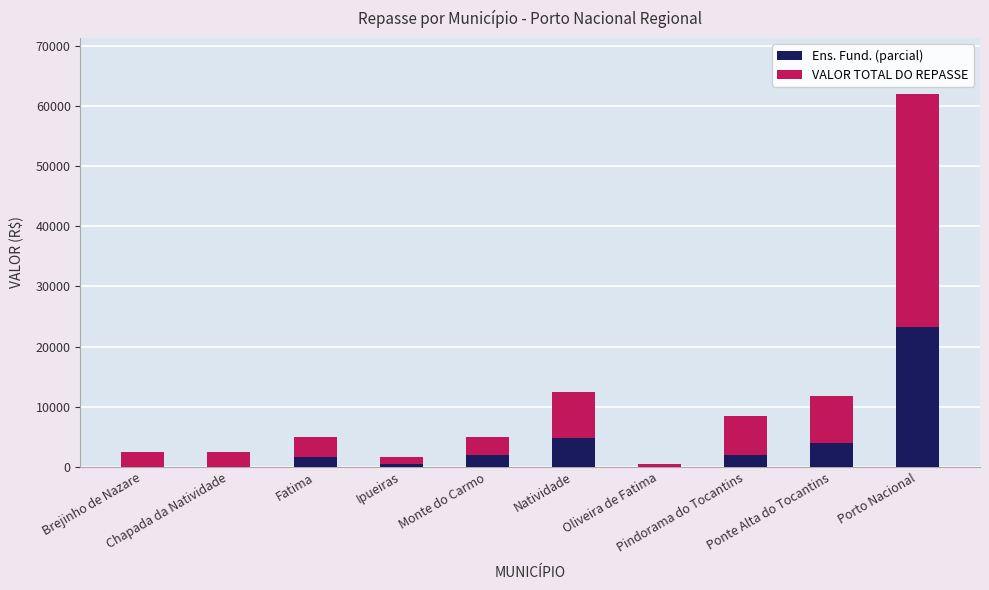

Are the bars horizontal?

No